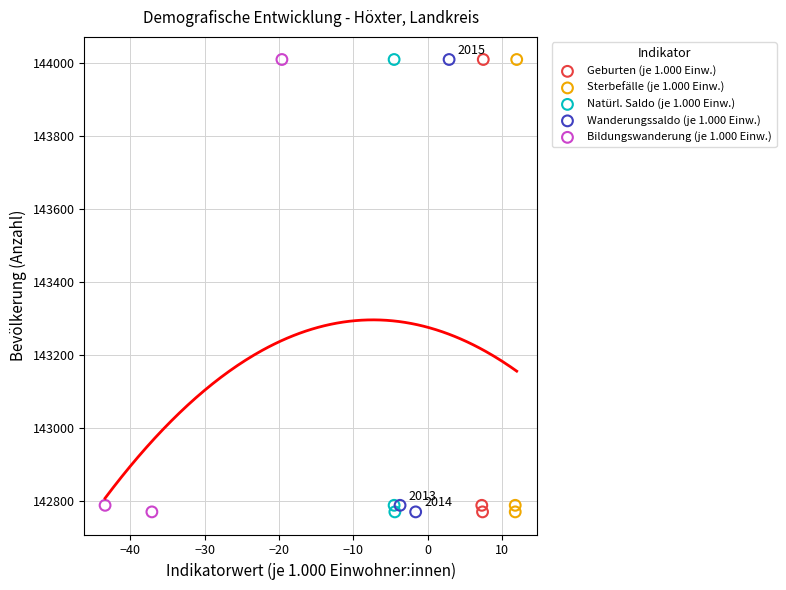

What are all the series names shown in the legend?

Geburten (je 1.000 Einw.), Sterbefälle (je 1.000 Einw.), Natürl. Saldo (je 1.000 Einw.), Wanderungssaldo (je 1.000 Einw.), Bildungswanderung (je 1.000 Einw.)